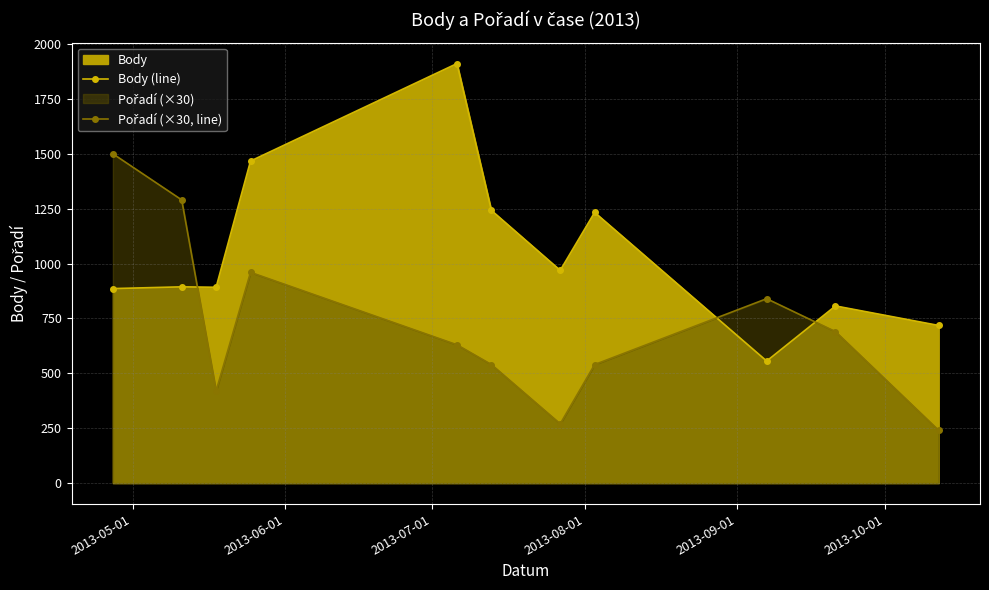

How many intersections are there between Pořadí (×30, line) and Body (line)?

3